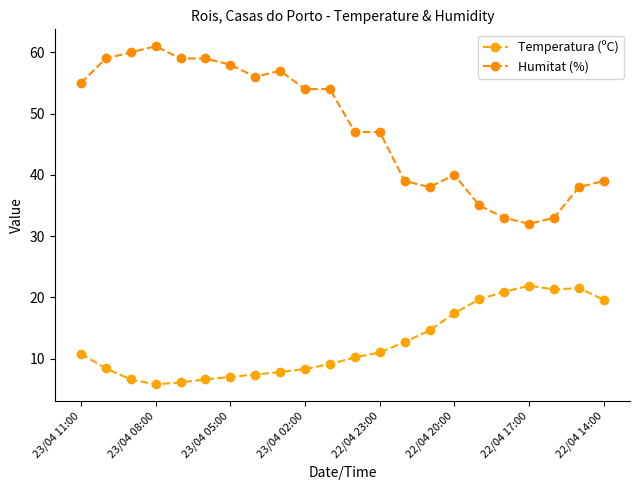

Rank the series by their maximum value, from highest to lowest.

Humitat (%), Temperatura (ºC)